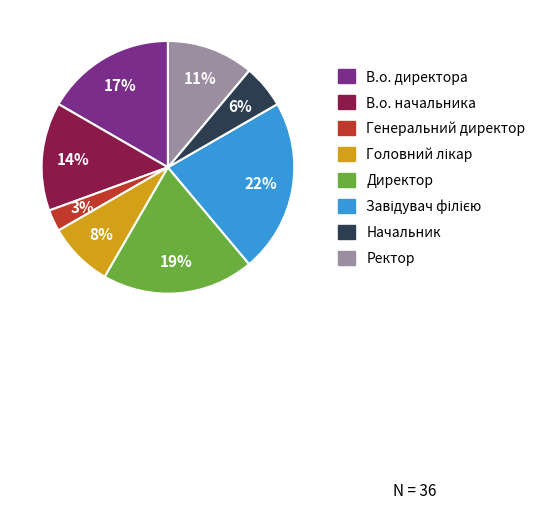

Which category has the smallest portion of the pie?

Генеральний директор